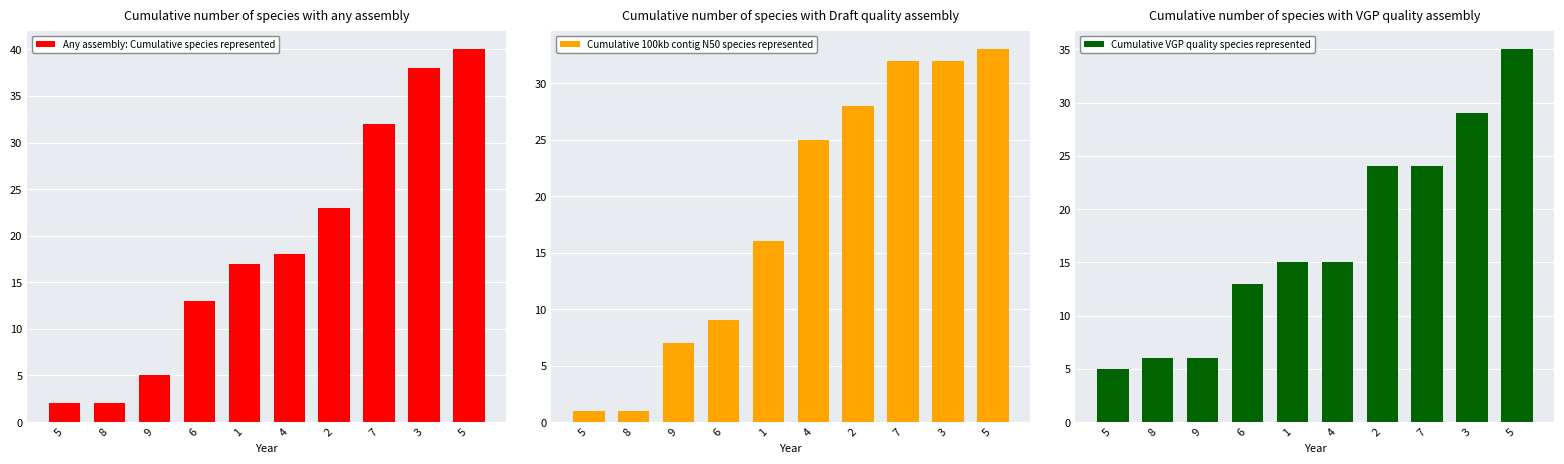

How many bars are there in each group?

3